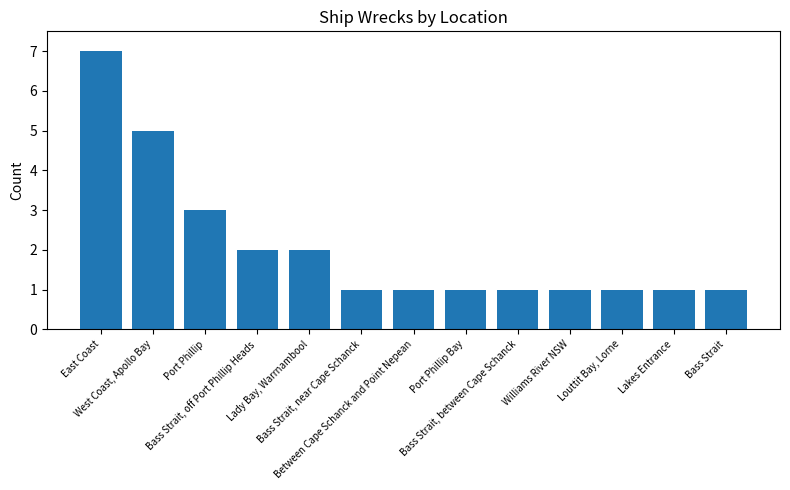

The value at Port Phillip Bay is 0. True or false?

False